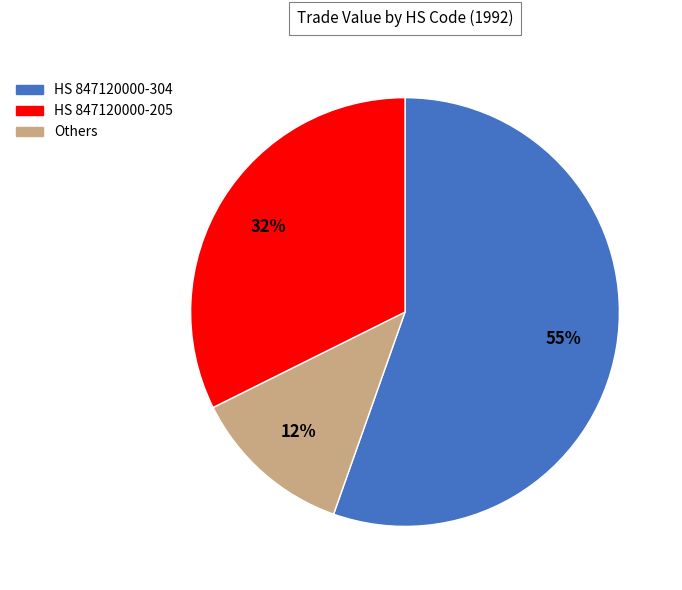

To the nearest percent, what is the difference between the largest and smallest slice percentages?

43%